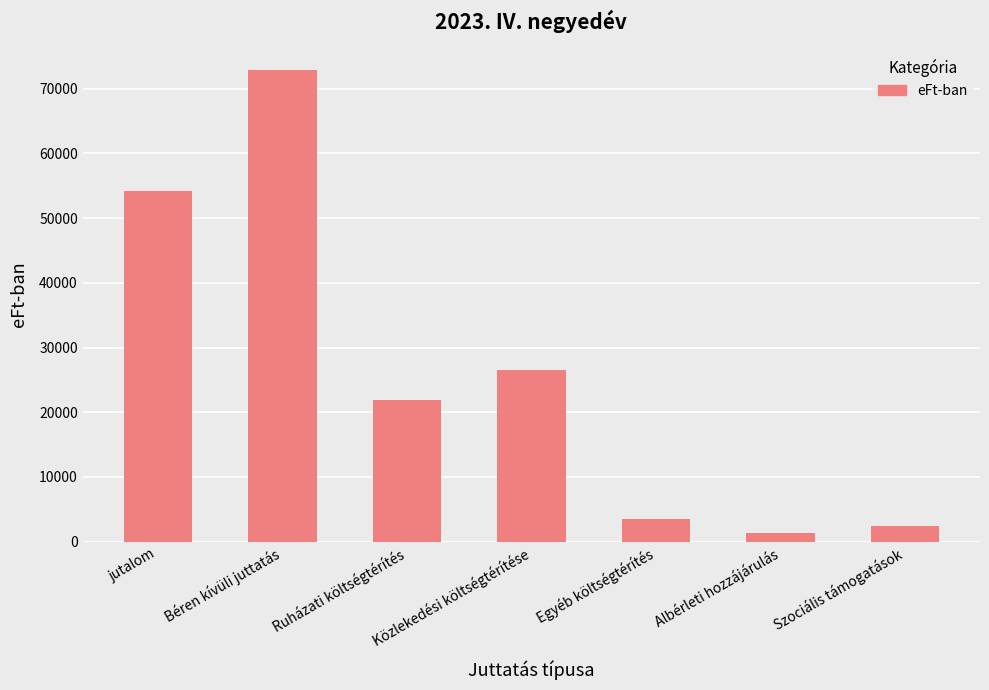

How many values are below 21847?

3